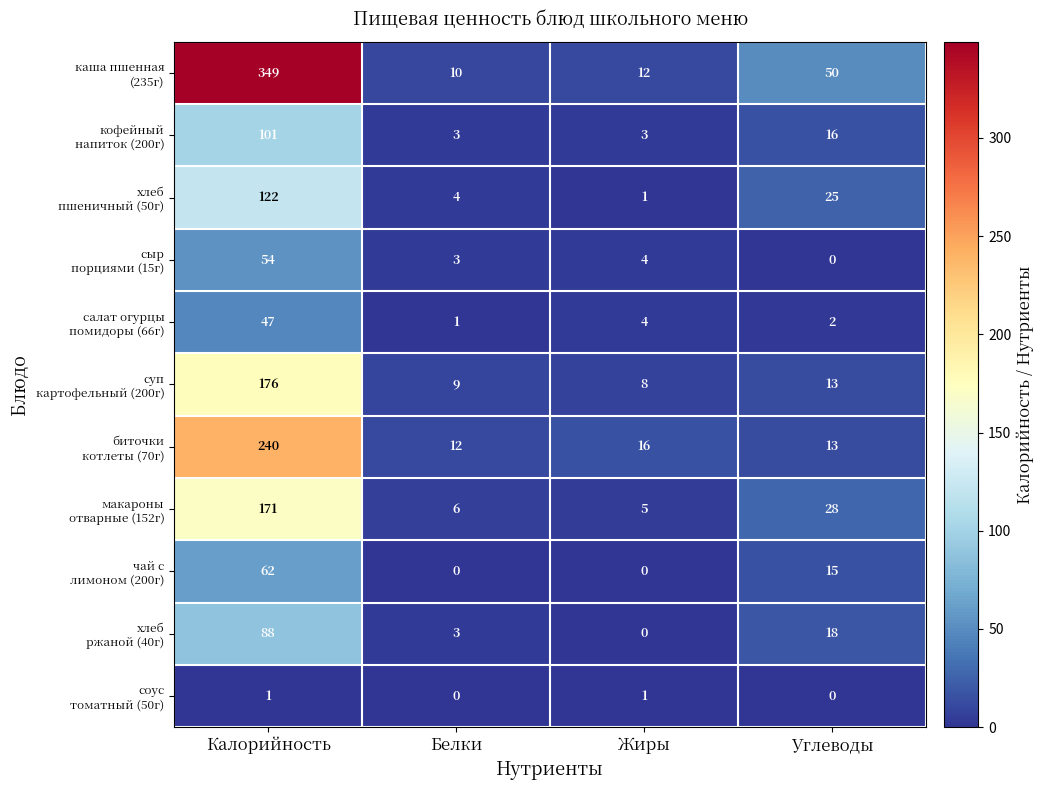

At which category is the sum across all series the highest?

Калорийность